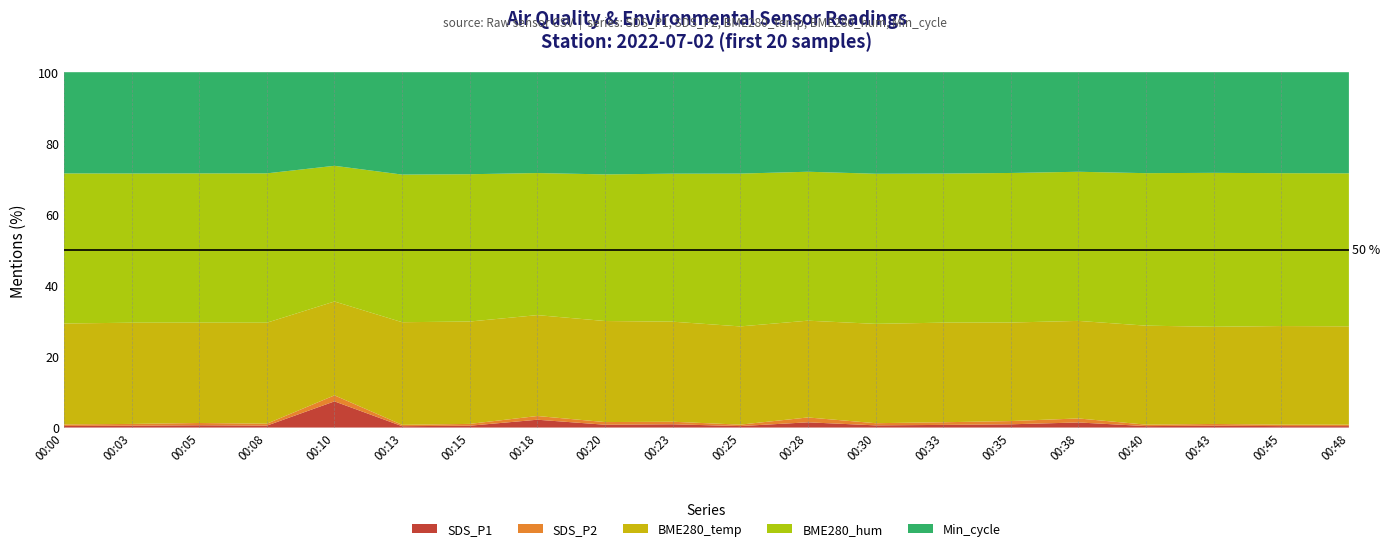

What is the maximum value for SDS_P1?

7.4